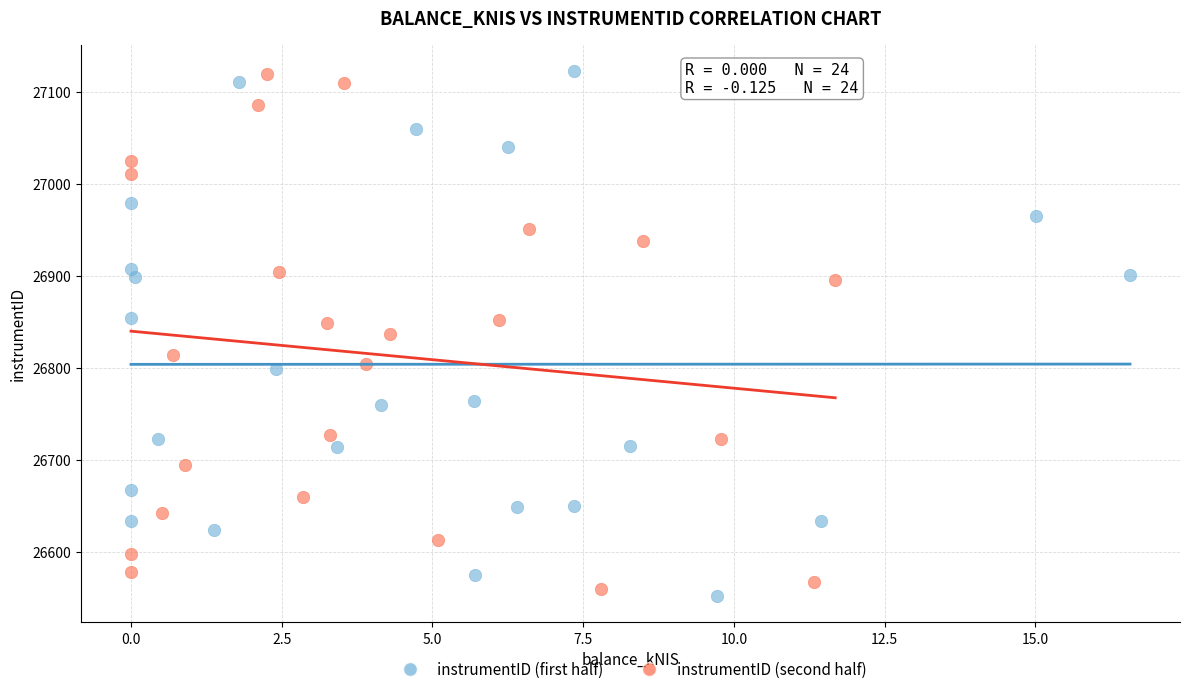

Which series has the largest Y range (max minus min)?

instrumentID (first half)